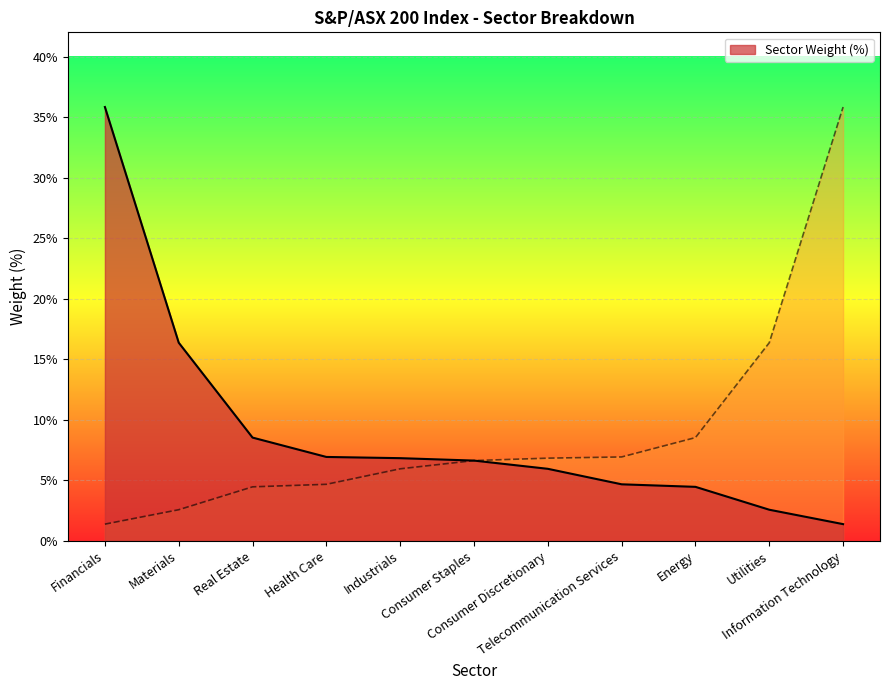

Approximately how many times larger is the value at Telecommunication Services compared to Information Technology?

3.4